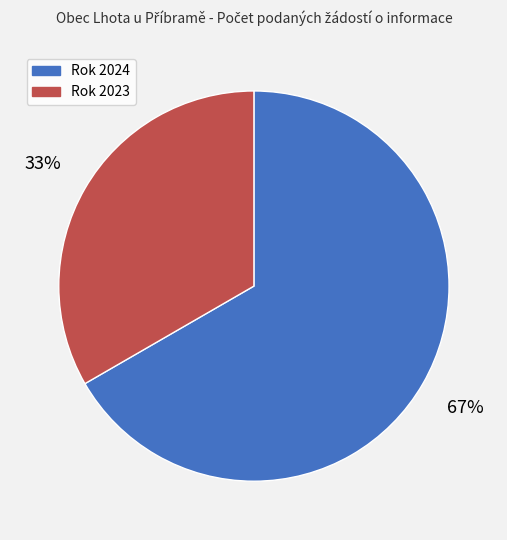

Is there any slice that represents more than half of the pie?

Yes